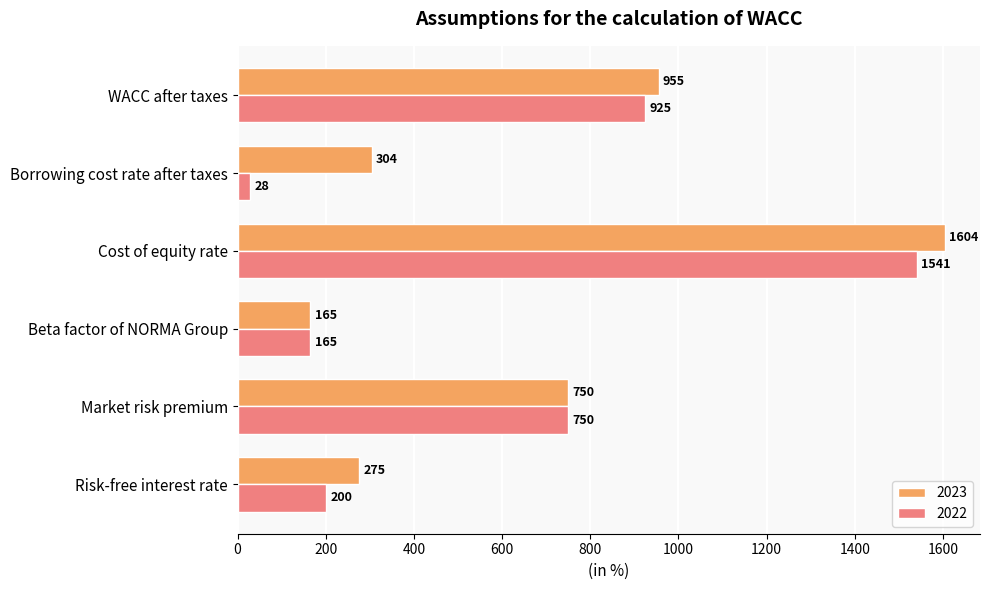

Rank the series by their average value, from highest to lowest.

2023, 2022